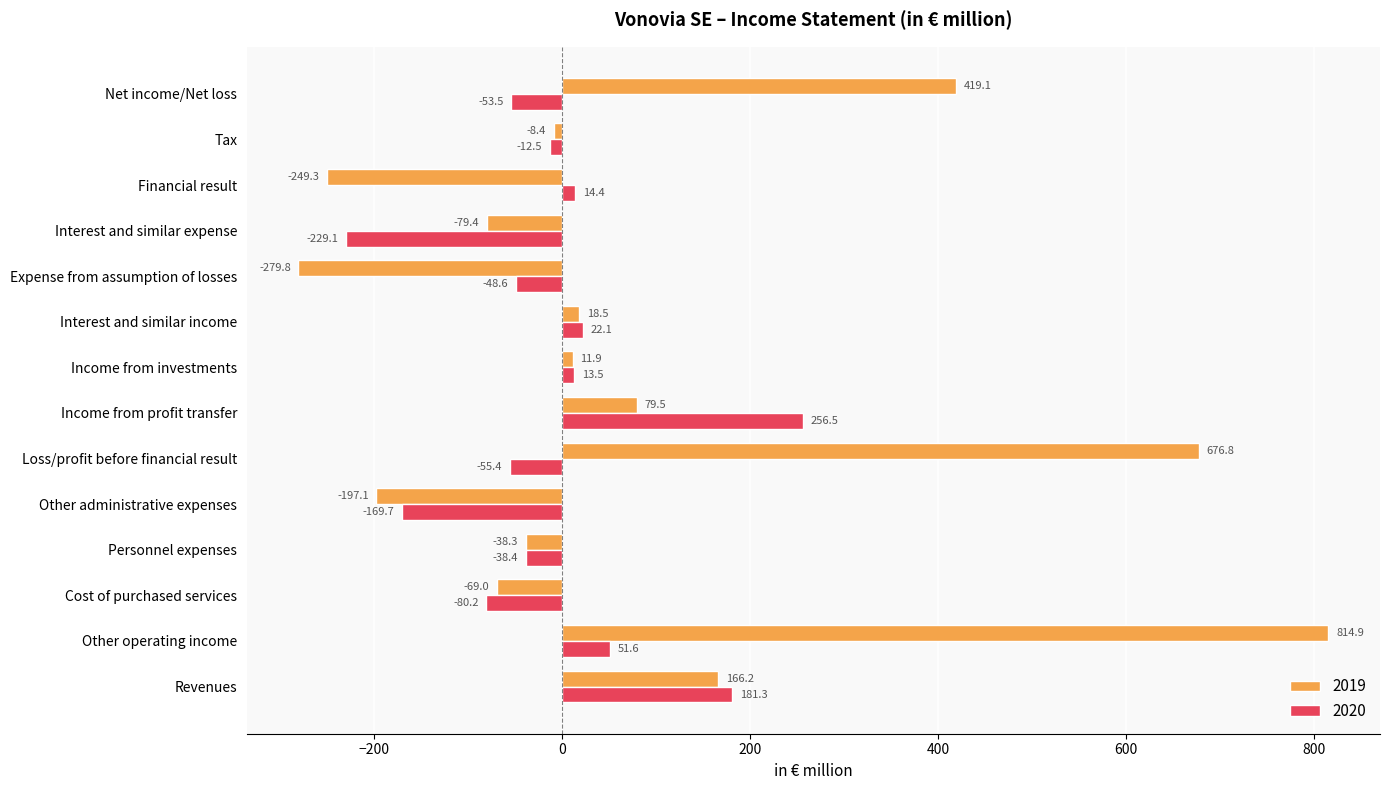

How many data points in 2019 are less than 11?

7